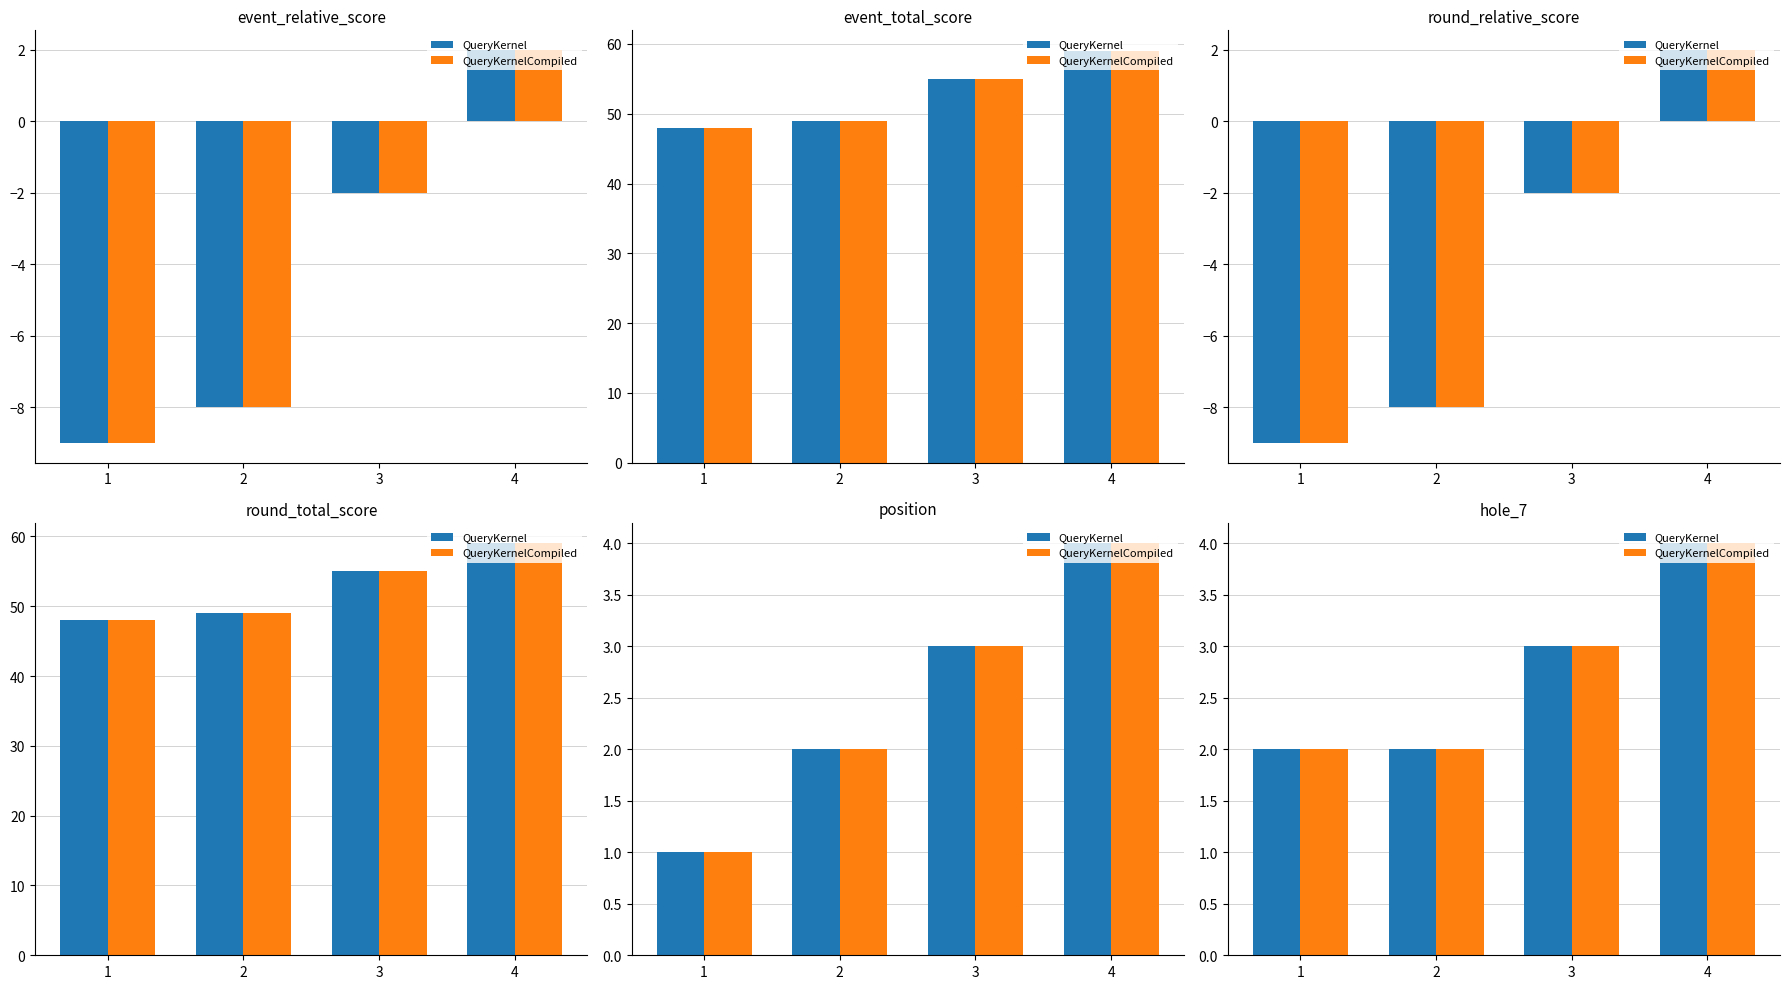

Is it true that QueryKernel equals 2 at 1?

True